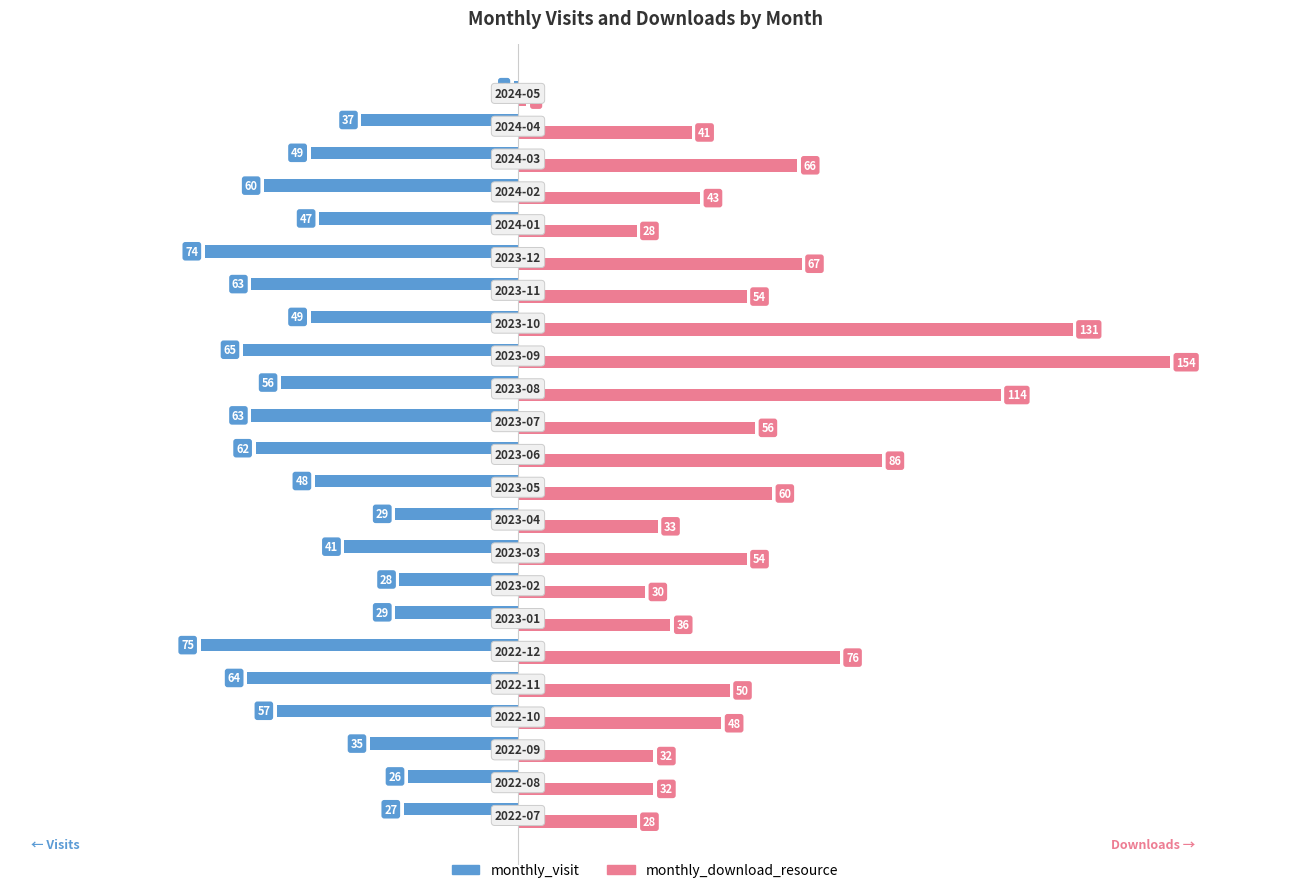

Which series has the largest total across all categories?

monthly_download_resource